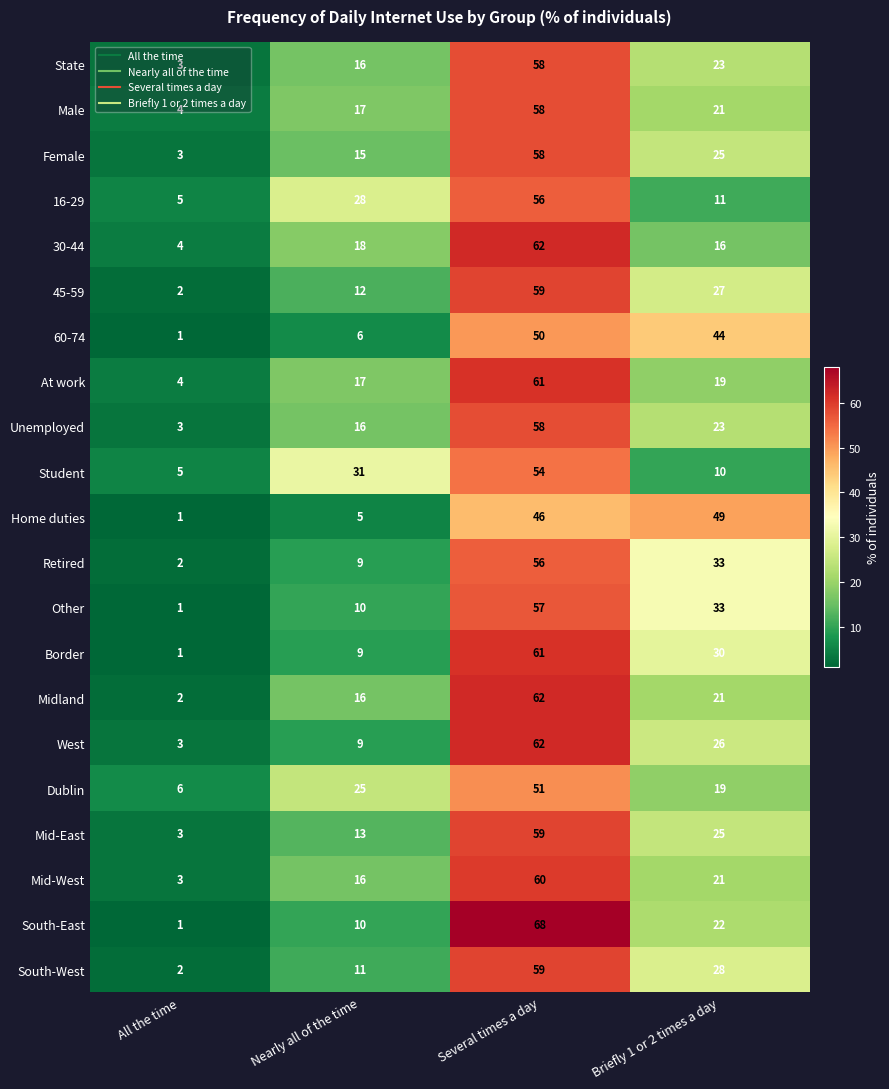

At which label does Midland first exceed 21?

Several times a day